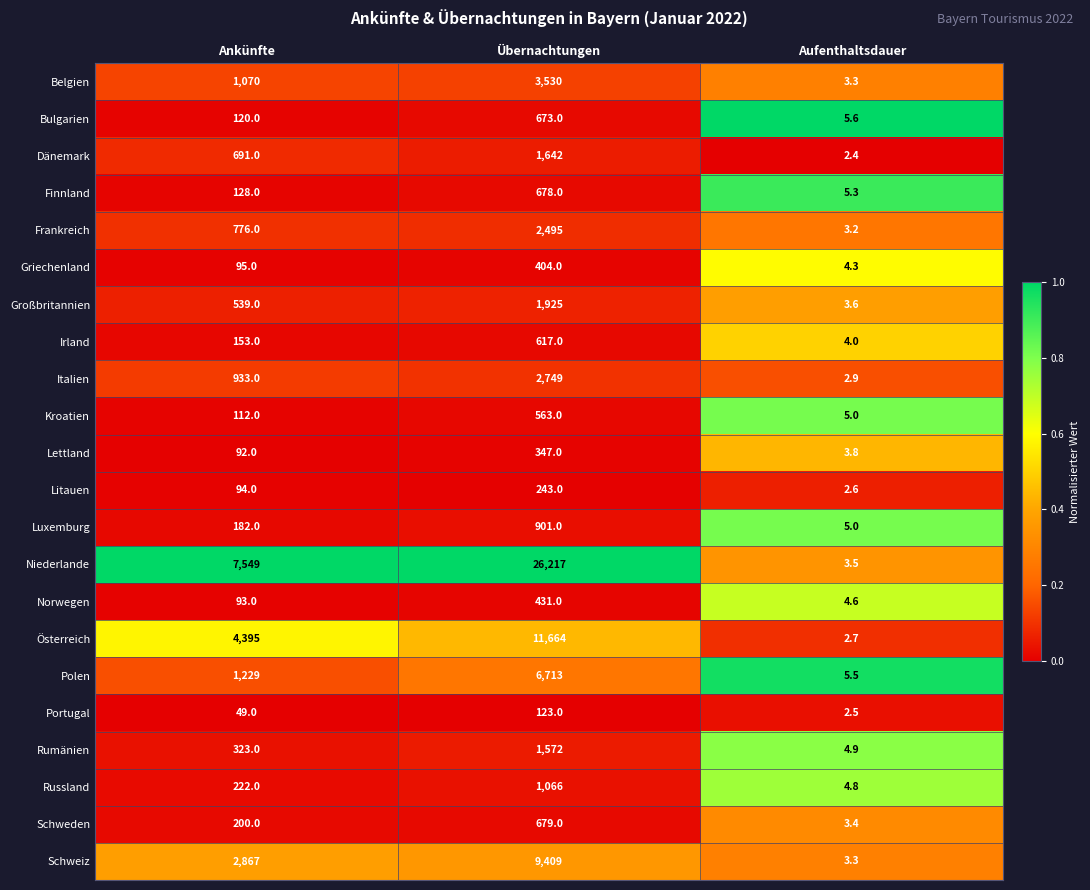

Which series changed the most between Ankünfte and Aufenthaltsdauer?

Niederlande